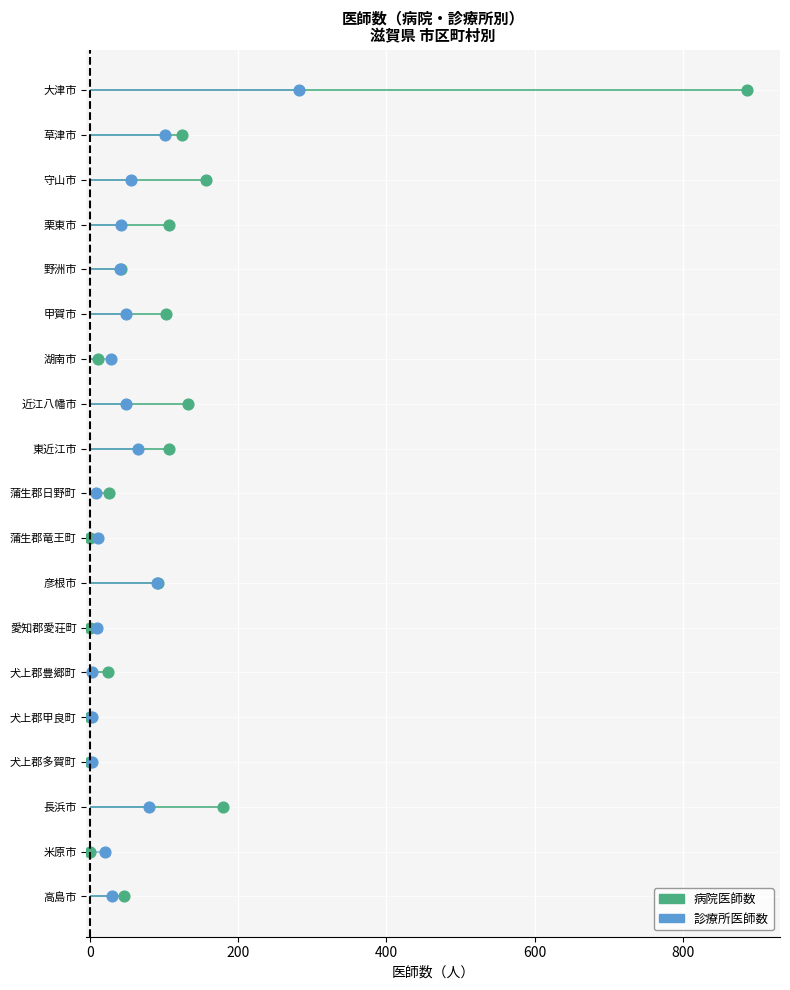

Which series has the largest total across all categories?

病院医師数